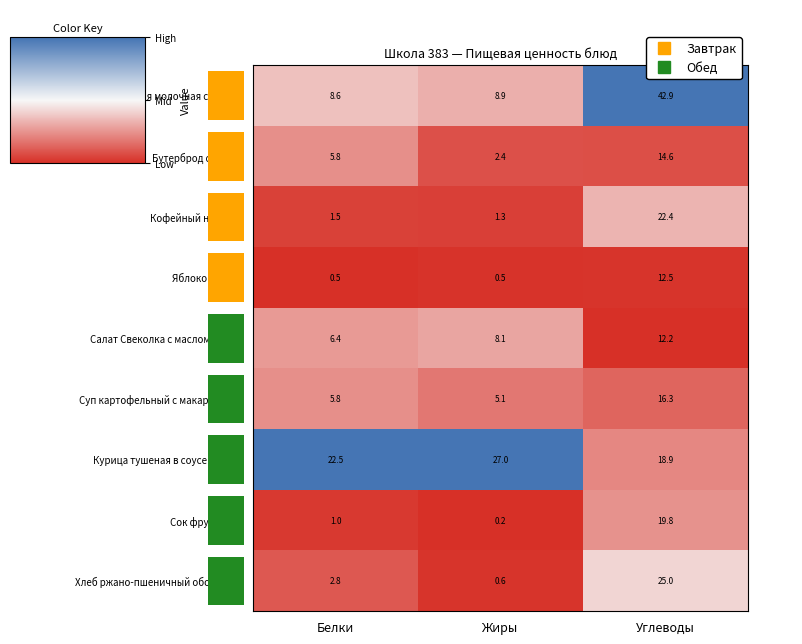

Which has a higher value, Углеводы or Жиры?

Углеводы